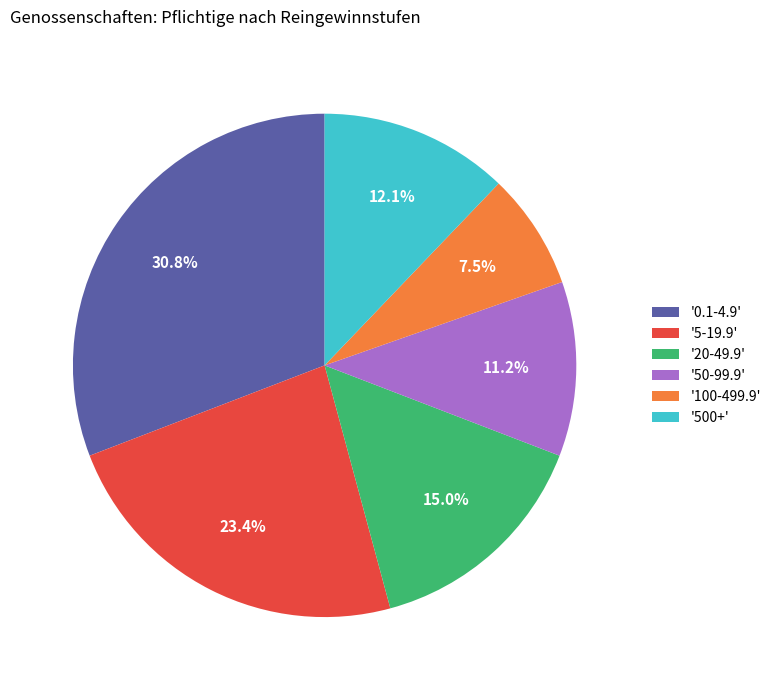

Count the number of slices in the pie.

6